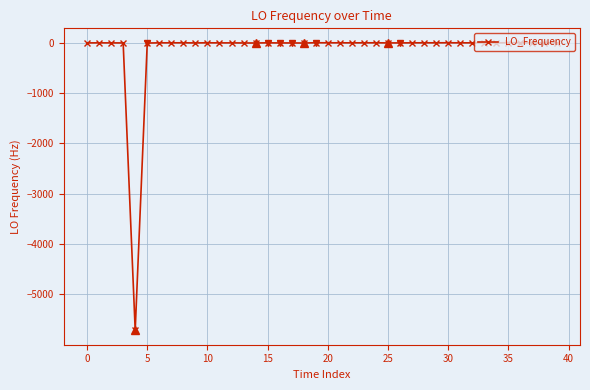

True or false: the data has more than 2 interior local peaks.

True